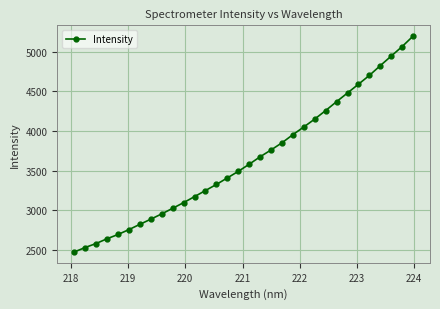

What is the greatest value displayed?

5196.3